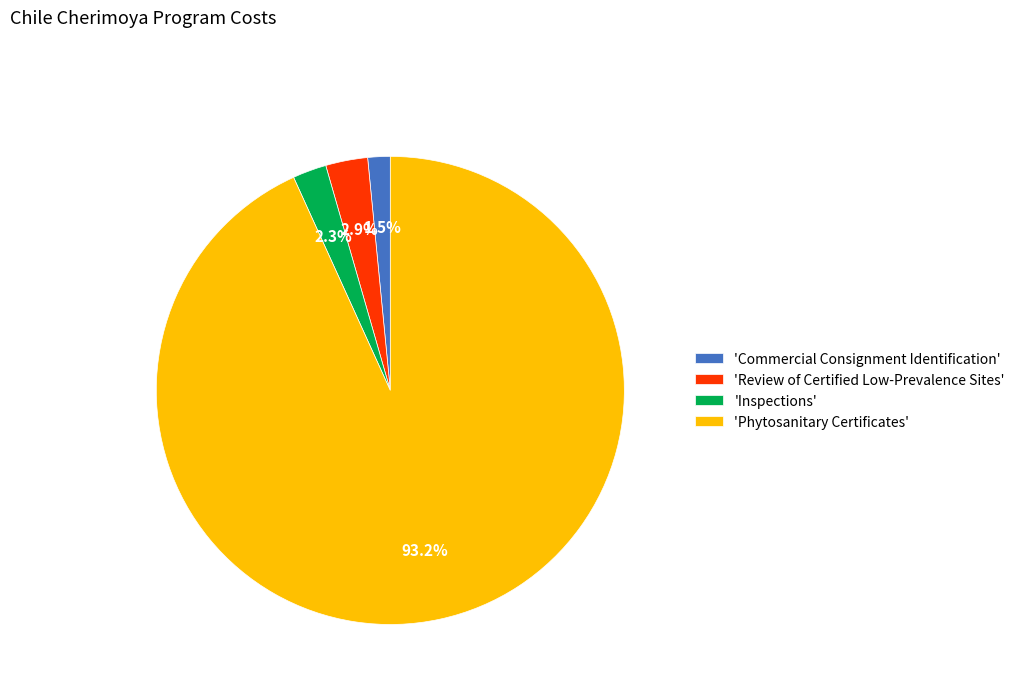

What is the majority slice?

'Phytosanitary Certificates'